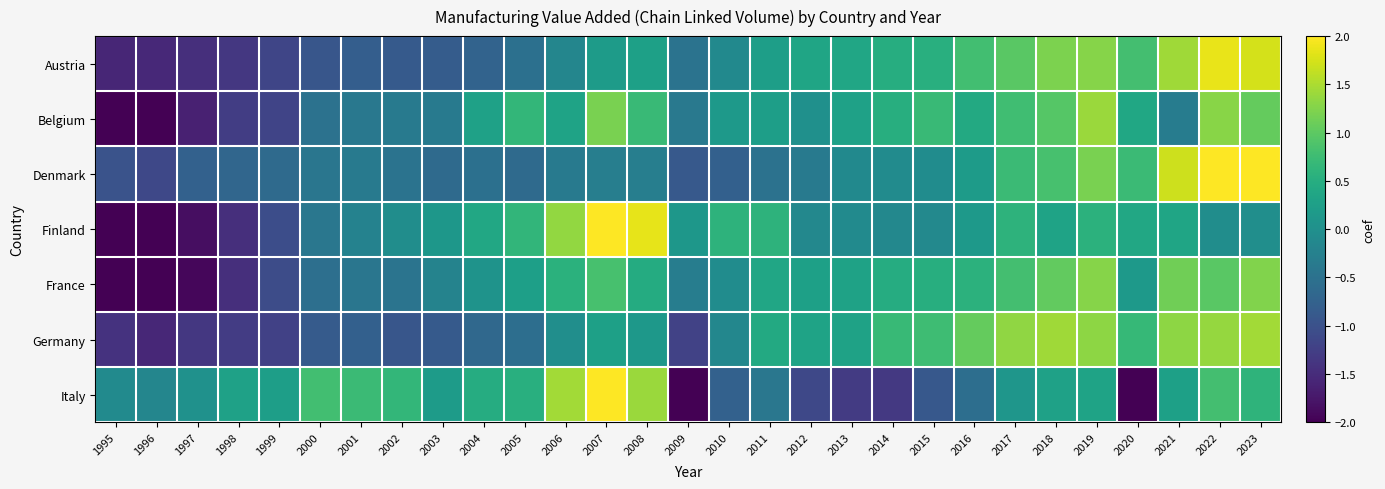

Reading left to right, transcribe all the data shown in this chart.

Austria: 1995=-1.6	1996=-1.5	1997=-1.5	1998=-1.3	1999=-1.2	2000=-0.9	2001=-0.8	2002=-0.9	2003=-0.8	2004=-0.7	2005=-0.5	2006=-0.2	2007=0.2	2008=0.3	2009=-0.5	2010=-0.1	2011=0.2	2012=0.3	2013=0.4	2014=0.5	2015=0.5	2016=0.8	2017=1.0	2018=1.2	2019=1.3	2020=0.8	2021=1.4	2022=1.9	2023=1.7
Belgium: 1995=-2.6	1996=-2.3	1997=-1.6	1998=-1.3	1999=-1.2	2000=-0.5	2001=-0.4	2002=-0.3	2003=-0.4	2004=0.3	2005=0.7	2006=0.3	2007=1.2	2008=0.7	2009=-0.4	2010=0.2	2011=0.2	2012=0.0	2013=0.3	2014=0.5	2015=0.7	2016=0.4	2017=0.8	2018=1.0	2019=1.4	2020=0.4	2021=-0.3	2022=1.3	2023=1.1
Denmark: 1995=-1.0	1996=-1.1	1997=-0.8	1998=-0.7	1999=-0.6	2000=-0.4	2001=-0.4	2002=-0.5	2003=-0.6	2004=-0.5	2005=-0.6	2006=-0.4	2007=-0.3	2008=-0.3	2009=-0.9	2010=-0.8	2011=-0.5	2012=-0.4	2013=-0.1	2014=-0.1	2015=-0.1	2016=0.2	2017=0.7	2018=0.8	2019=1.2	2020=0.7	2021=1.7	2022=2.3	2023=3.2
Finland: 1995=-2.3	1996=-2.2	1997=-1.9	1998=-1.5	1999=-1.1	2000=-0.4	2001=-0.2	2002=-0.0	2003=0.1	2004=0.4	2005=0.6	2006=1.4	2007=2.1	2008=1.9	2009=0.1	2010=0.6	2011=0.6	2012=-0.1	2013=-0.1	2014=-0.1	2015=-0.1	2016=0.2	2017=0.6	2018=0.3	2019=0.6	2020=0.4	2021=0.4	2022=-0.0	2023=-0.0
France: 1995=-2.5	1996=-2.4	1997=-1.9	1998=-1.5	1999=-1.1	2000=-0.5	2001=-0.4	2002=-0.5	2003=-0.2	2004=0.1	2005=0.3	2006=0.6	2007=0.8	2008=0.5	2009=-0.3	2010=-0.1	2011=0.4	2012=0.3	2013=0.3	2014=0.5	2015=0.5	2016=0.6	2017=0.8	2018=1.0	2019=1.3	2020=0.2	2021=1.1	2022=1.0	2023=1.2
Germany: 1995=-1.4	1996=-1.6	1997=-1.4	1998=-1.3	1999=-1.2	2000=-0.9	2001=-0.8	2002=-0.9	2003=-0.9	2004=-0.6	2005=-0.6	2006=-0.0	2007=0.3	2008=0.1	2009=-1.2	2010=-0.1	2011=0.4	2012=0.3	2013=0.3	2014=0.7	2015=0.8	2016=1.1	2017=1.3	2018=1.4	2019=1.3	2020=0.7	2021=1.3	2022=1.4	2023=1.4
Italy: 1995=-0.1	1996=-0.2	1997=0.0	1998=0.3	1999=0.2	2000=0.8	2001=0.7	2002=0.7	2003=0.2	2004=0.5	2005=0.5	2006=1.4	2007=2.1	2008=1.4	2009=-2.3	2010=-0.8	2011=-0.4	2012=-1.1	2013=-1.3	2014=-1.3	2015=-0.9	2016=-0.6	2017=0.1	2018=0.3	2019=0.3	2020=-2.2	2021=0.3	2022=0.8	2023=0.6